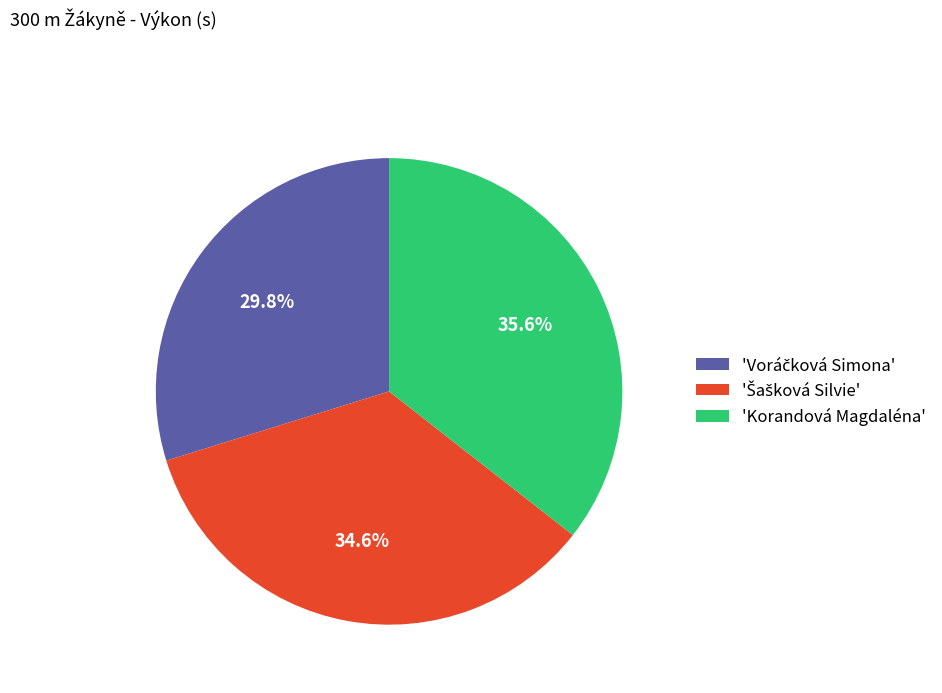

Which category has the biggest portion of the pie?

'Korandová Magdaléna'